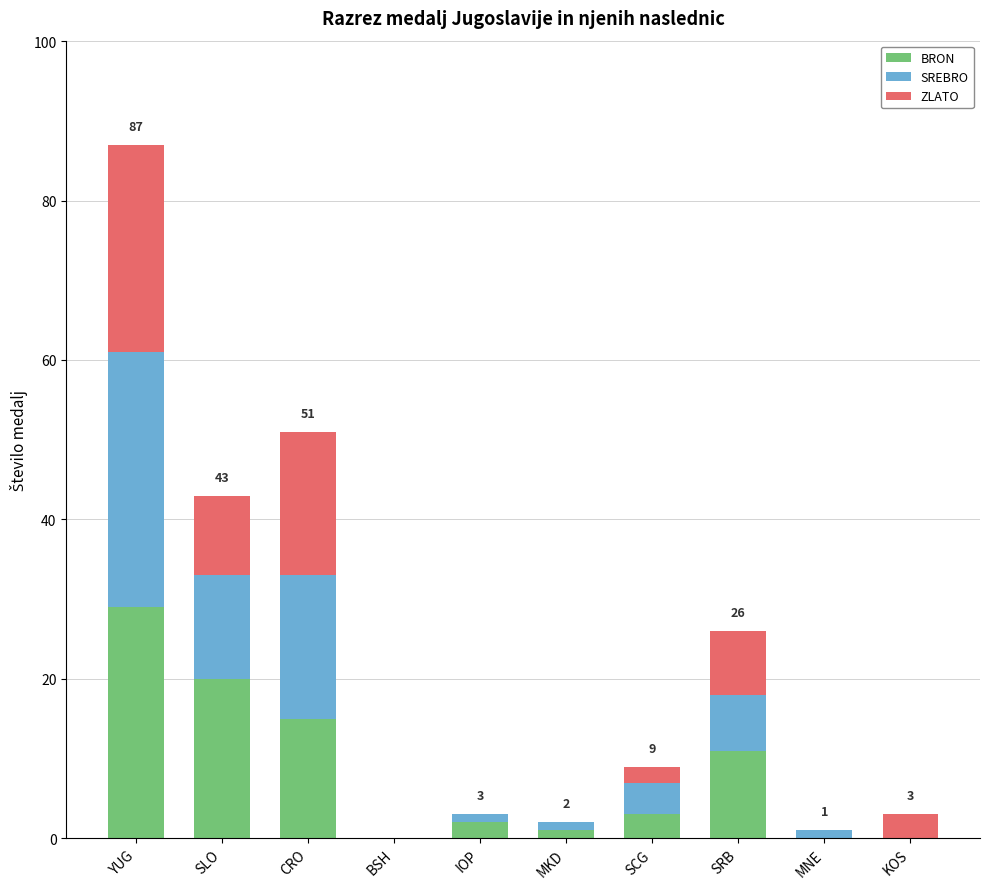

What is the total value across all series at KOS?

3